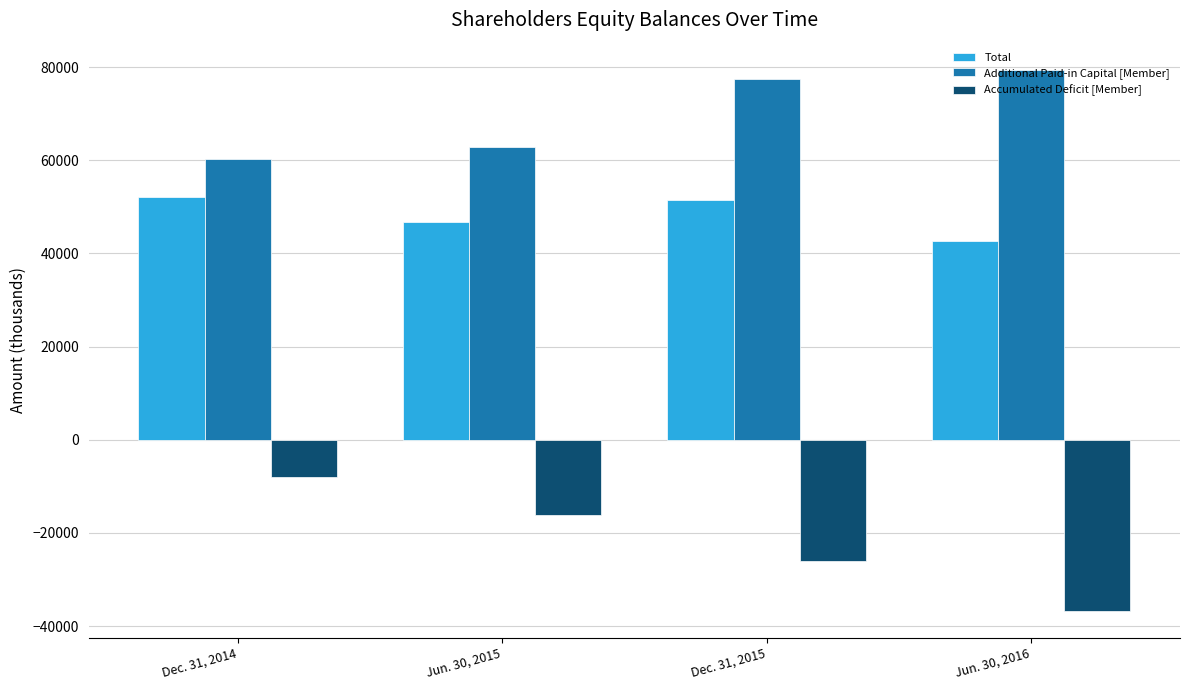

At how many categories does at least one series exceed 54223?

4